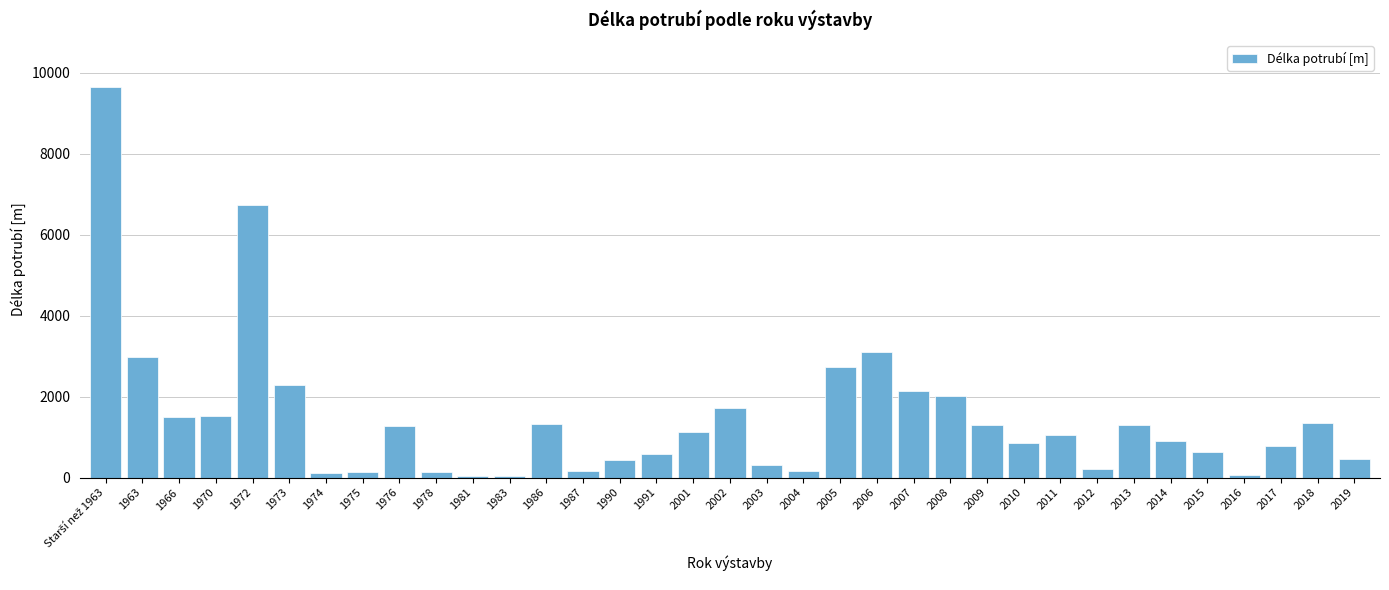

What is the maximum value shown in the chart?

9649.2